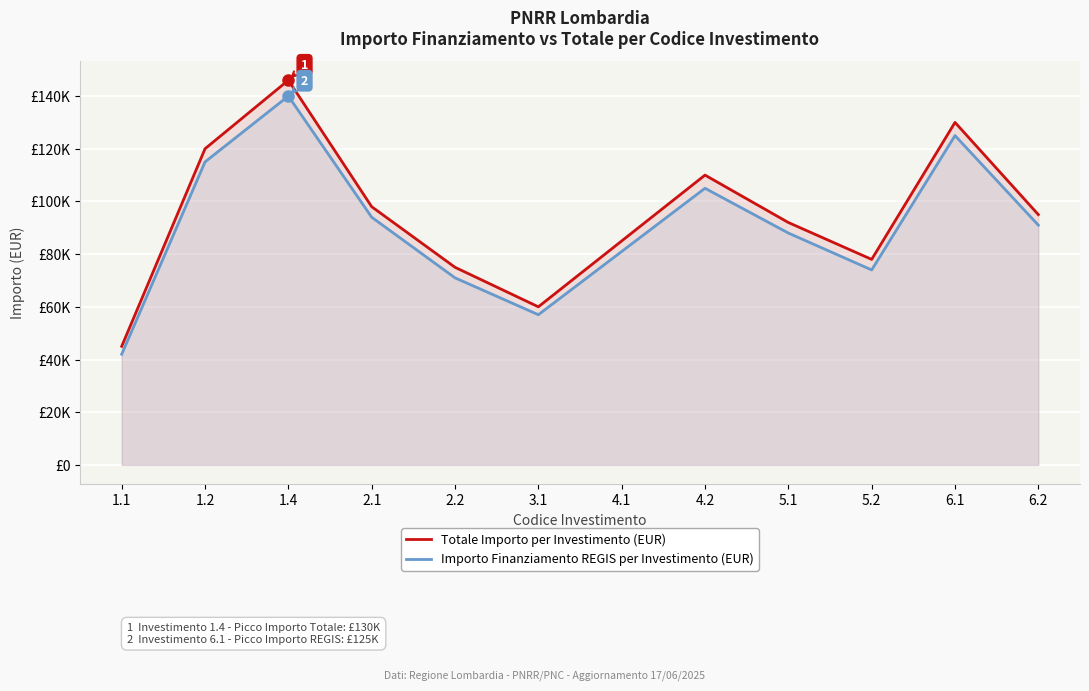

Which series has the largest range (max minus min)?

Totale Importo per Investimento (EUR)